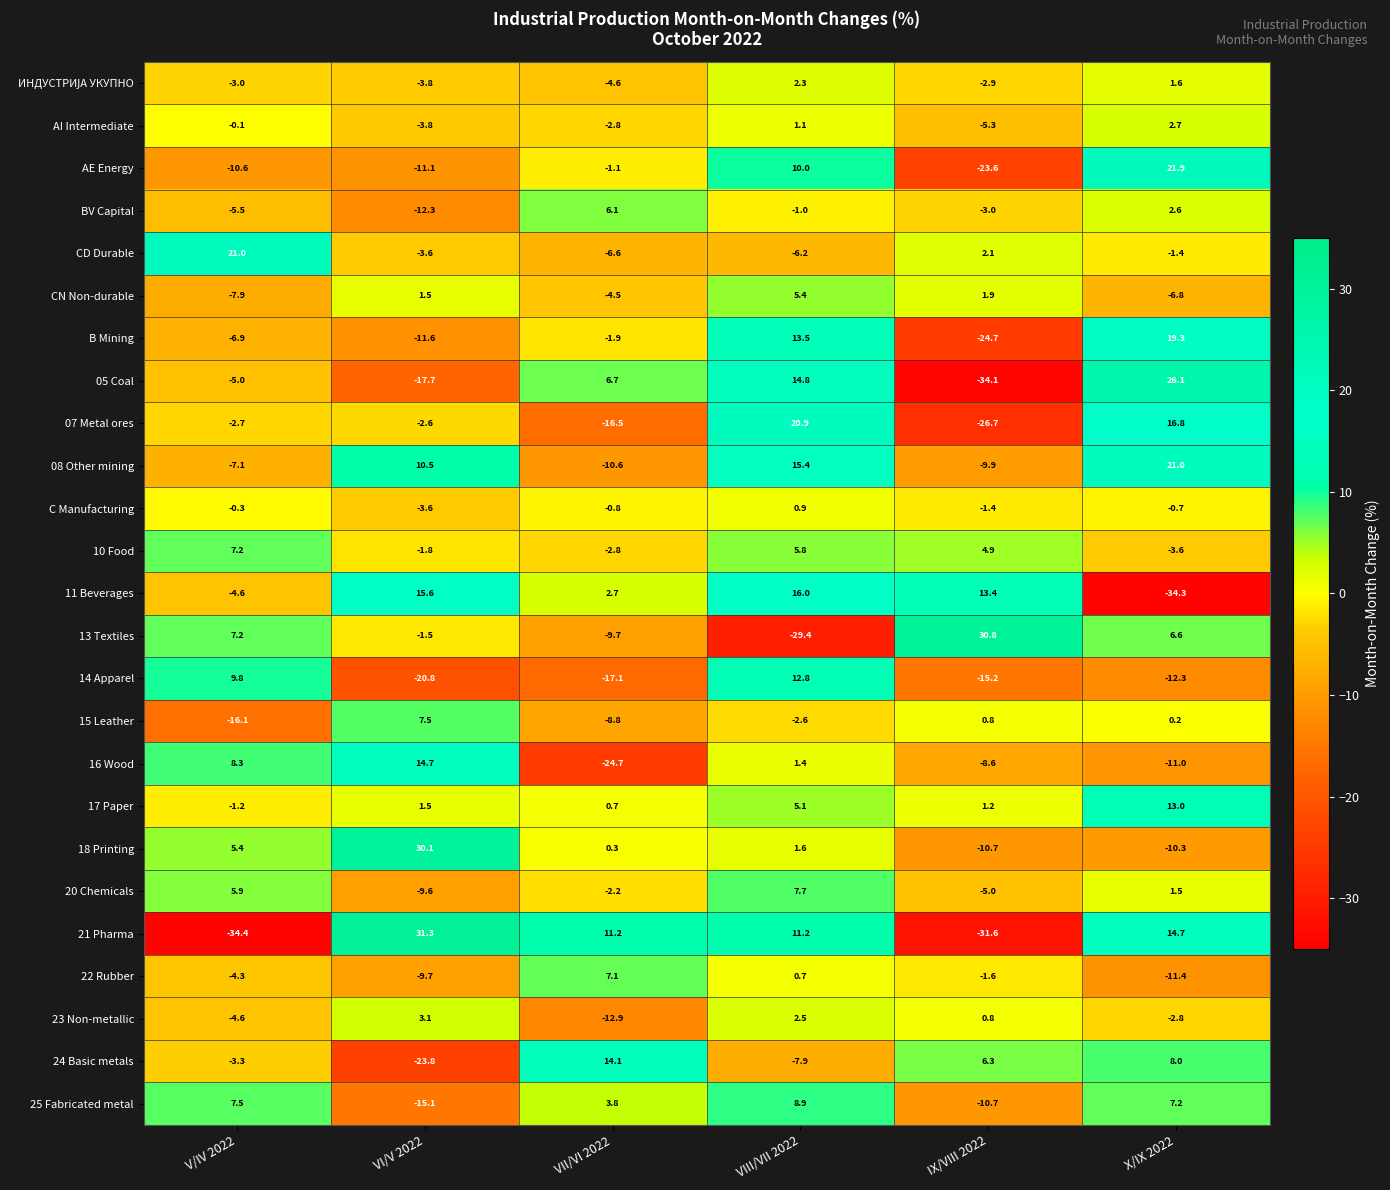

The 18 Printing series shows -10.7 at IX/VIII 2022. True or false?

True